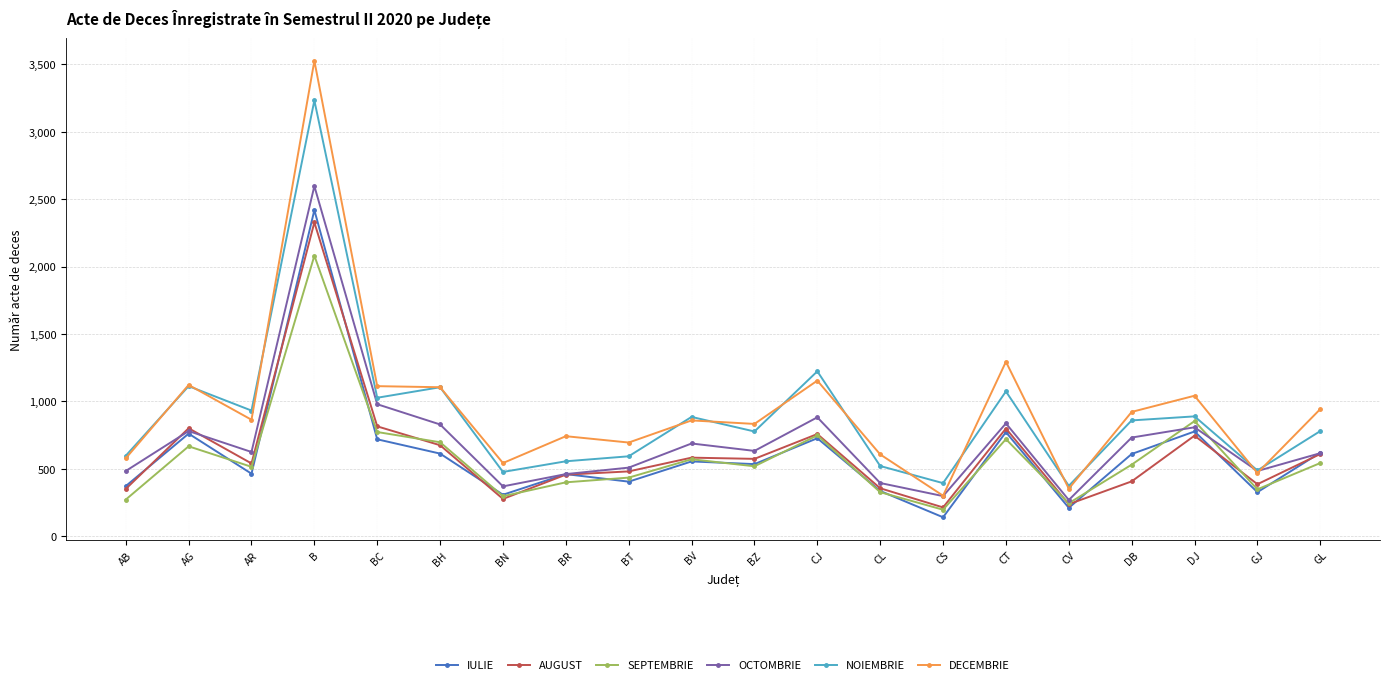

Which series has the widest spread of values?

DECEMBRIE